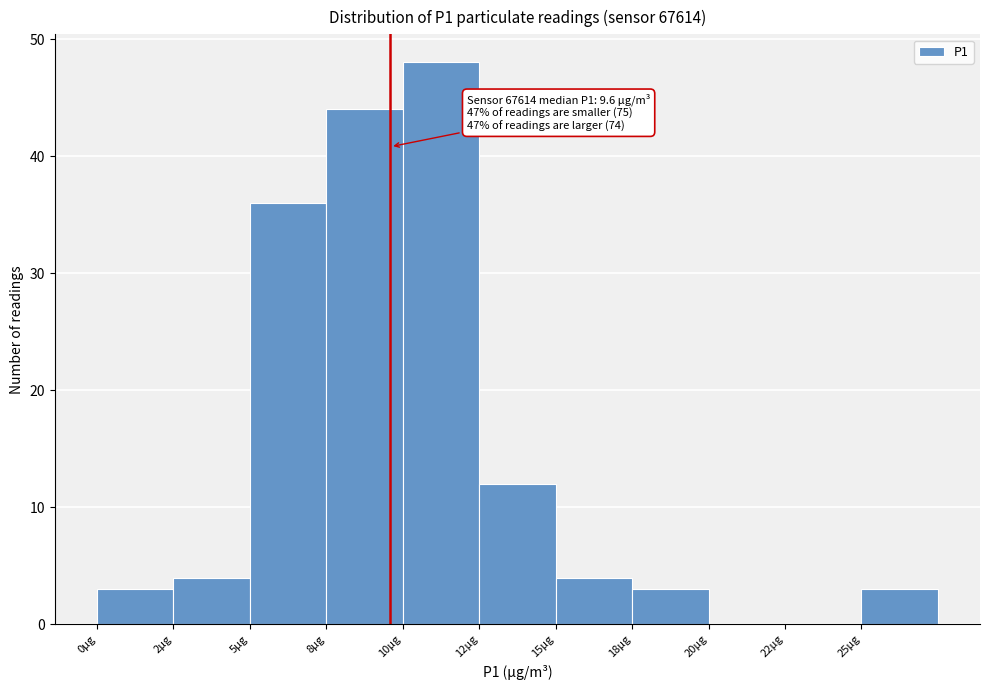

Reading left to right, what are all the values shown in this chart?

0µg=3	2µg=4	5µg=36	8µg=44	10µg=48	12µg=12	15µg=4	18µg=3	20µg=0	22µg=0	25µg=3